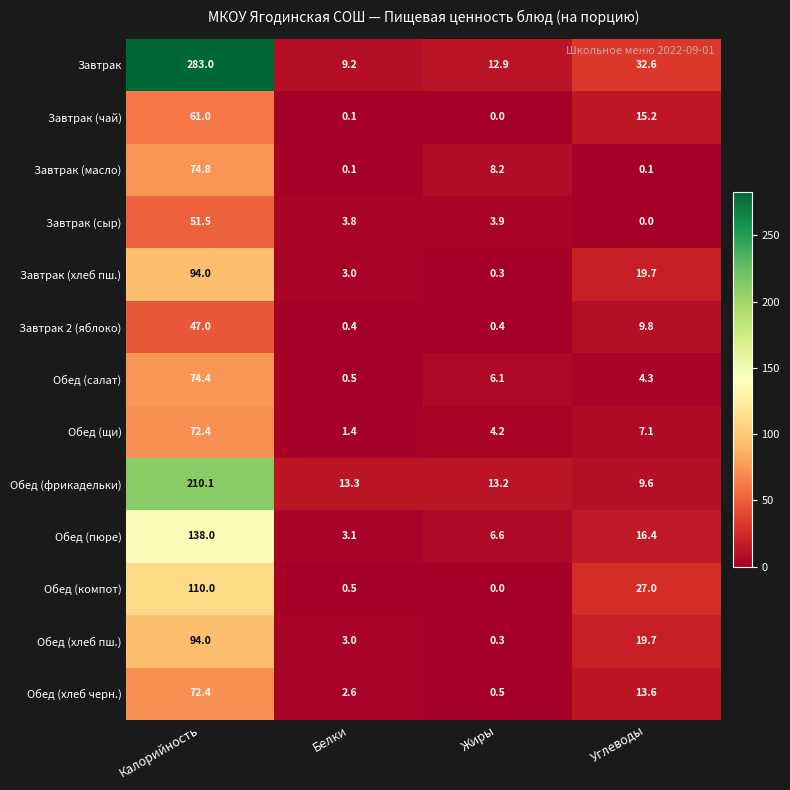

List the labels in order of Обед (пюре) value, smallest first.

Белки, Жиры, Углеводы, Калорийность